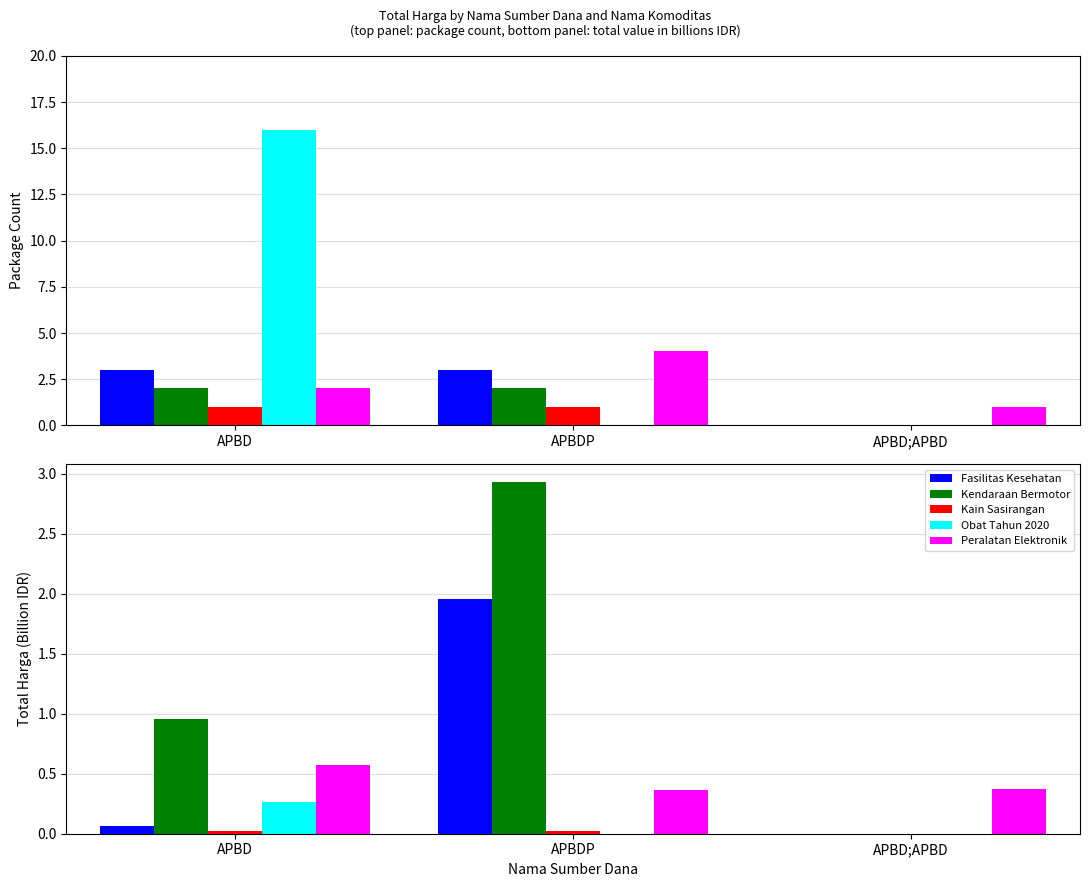

At which category is the sum across all series the highest?

APBDP